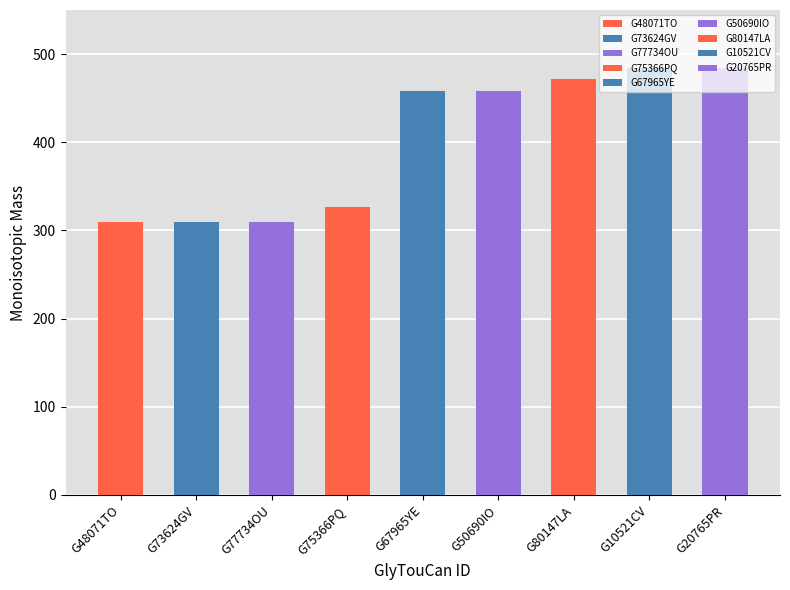

The value at G67965YE is 458.2. True or false?

True